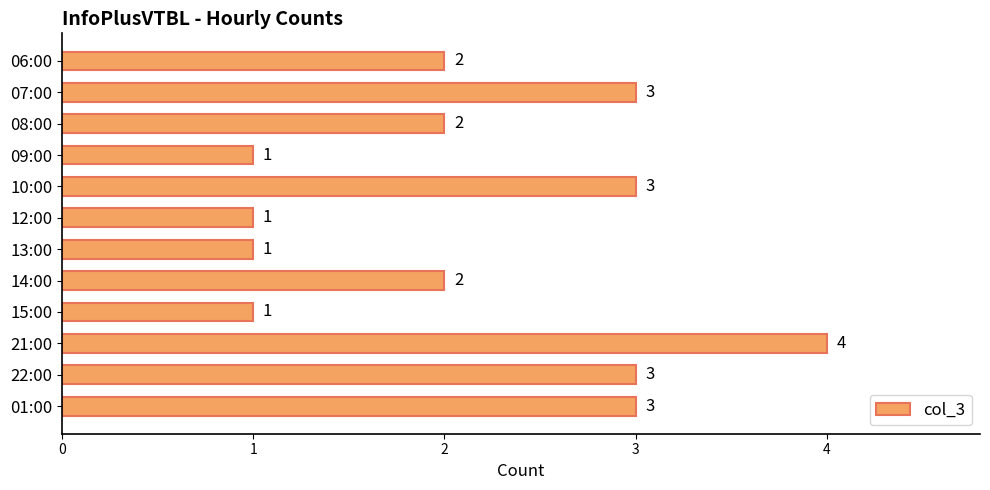

What is the label of the 2nd bar from the bottom?

22:00